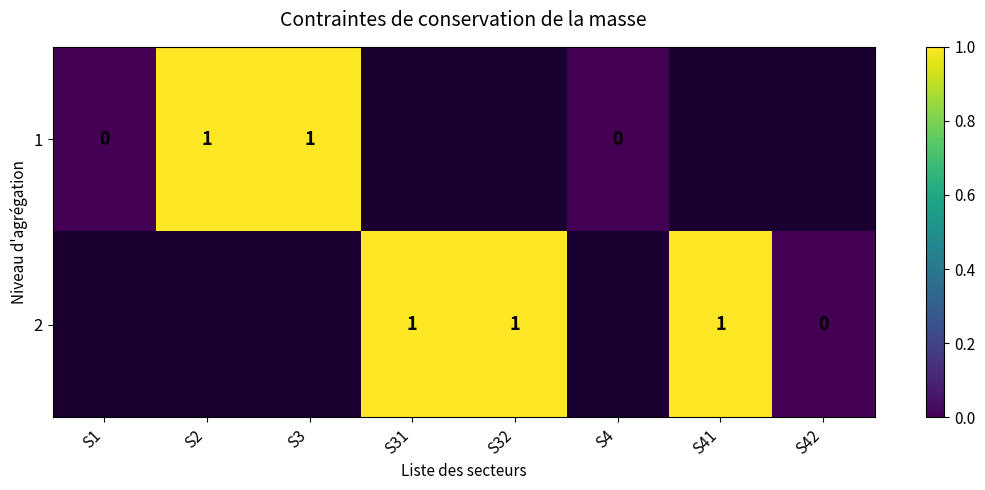

Is the value of 2 at S41 greater than the value of 1 at S1?

Yes